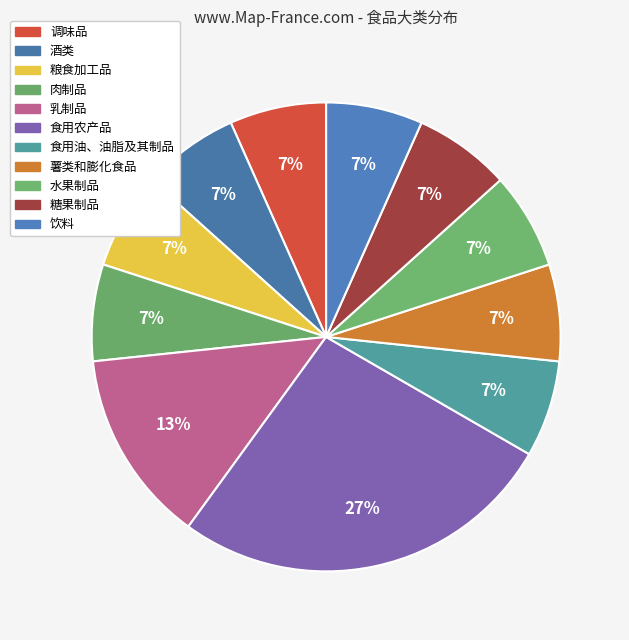

Count the number of slices in the pie.

11